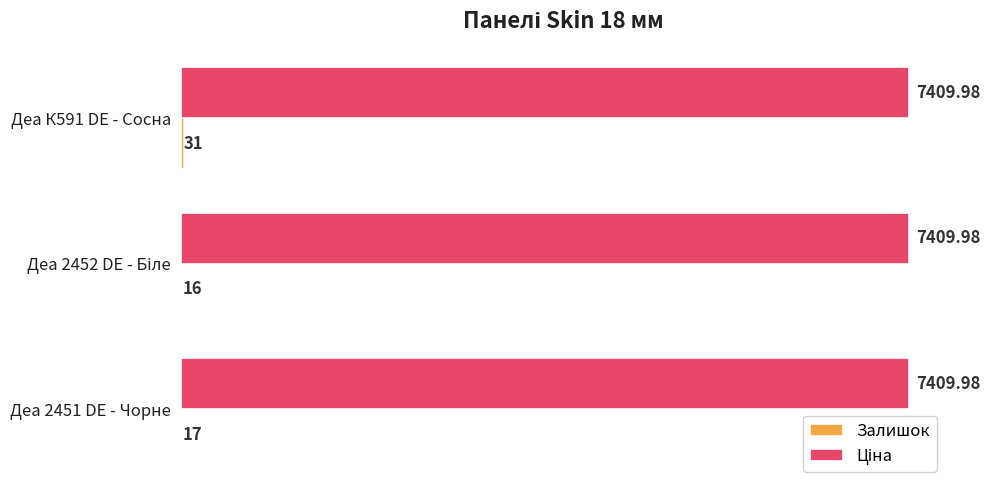

What is the total value across all series at Деа К591 DE - Сосна?

7441.0